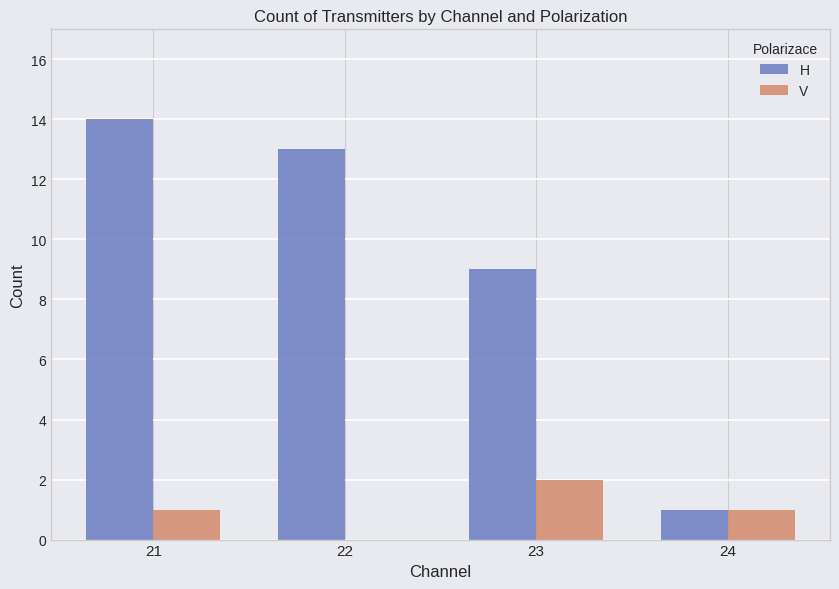

Where is H nearest to the value 7?

23